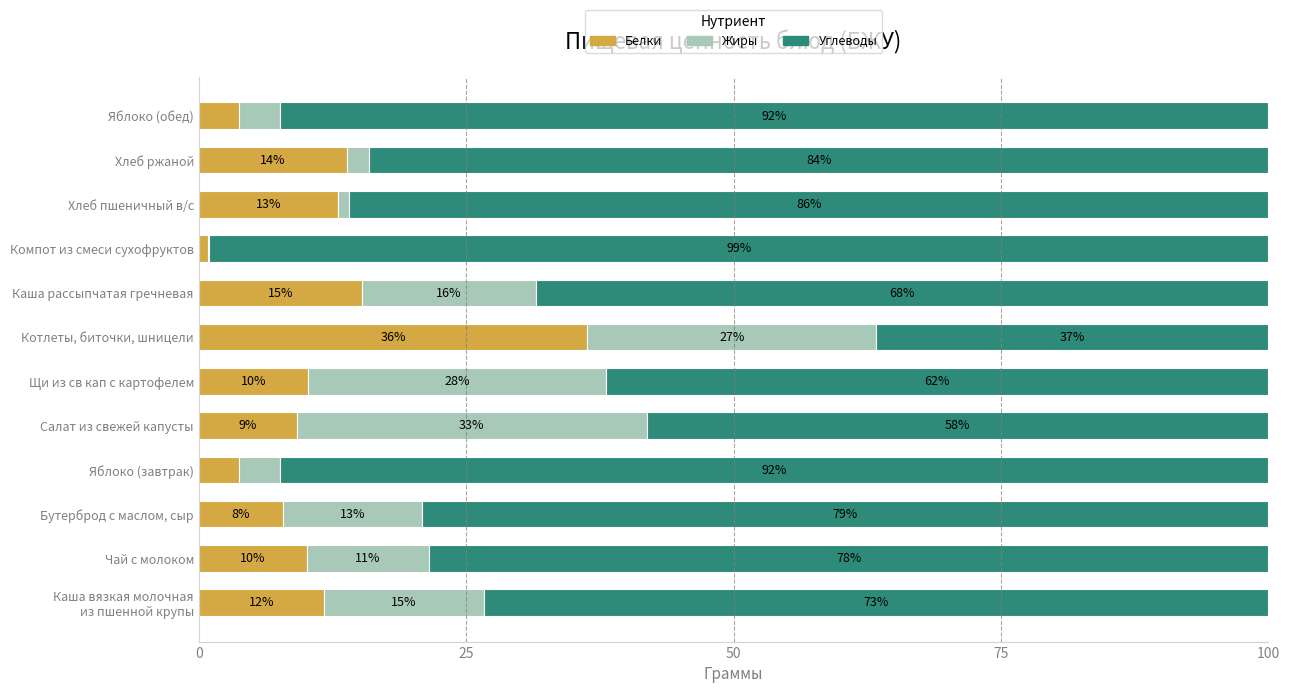

What is the total value across all series at Хлеб ржаной?

100.0